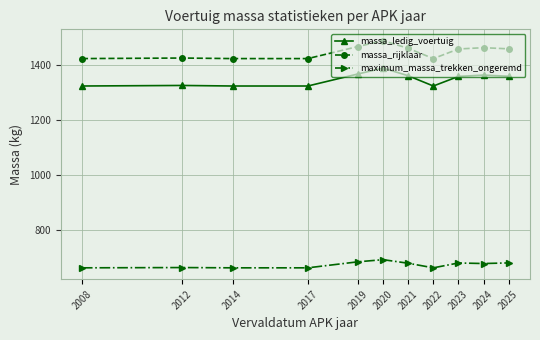

How many lines are shown in the chart?

3